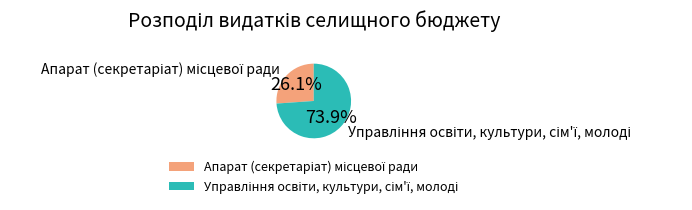

Is there any slice that represents more than half of the pie?

Yes